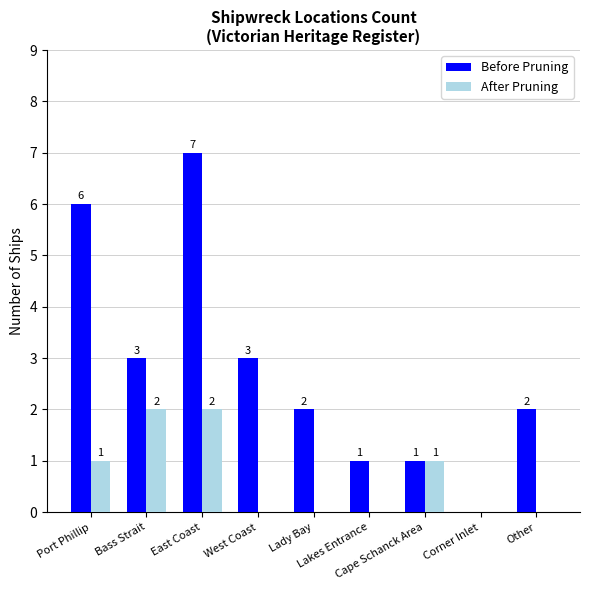

What is the sum of all After Pruning values?

6